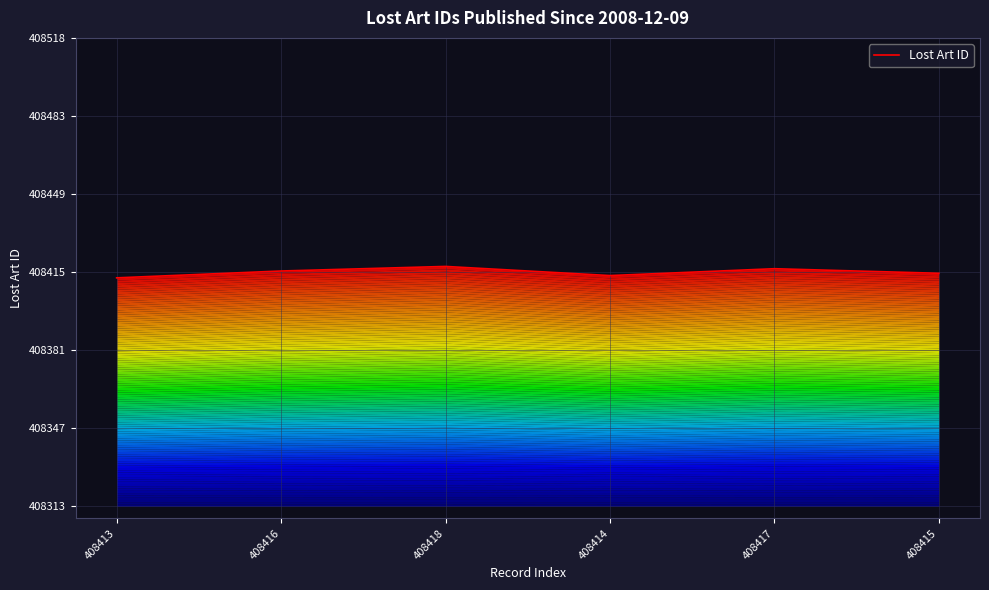

Rank the categories by value from highest to lowest.

408418, 408417, 408416, 408415, 408414, 408413